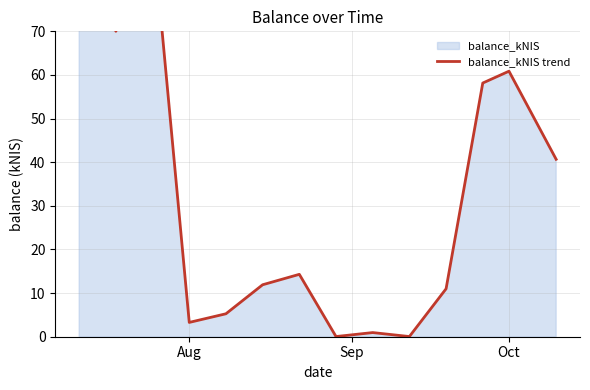

What is the value of the 7th point from the left?

14.3